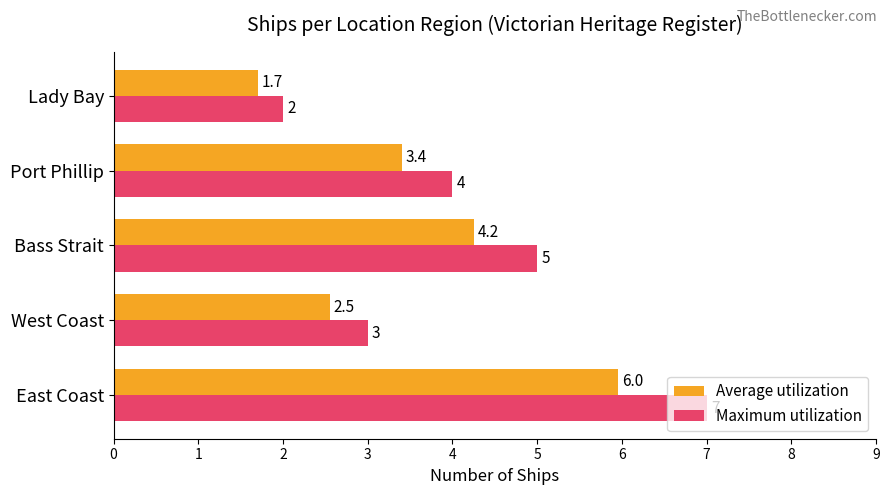

What is the average value of the Maximum utilization series?

4.2